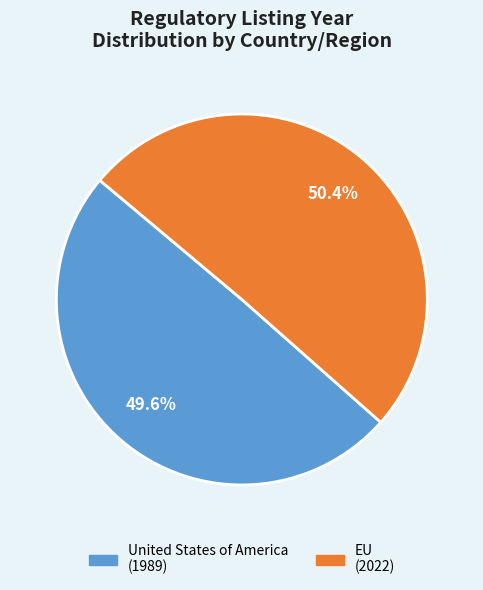

To the nearest percent, what portion does United States of America represent?

50%